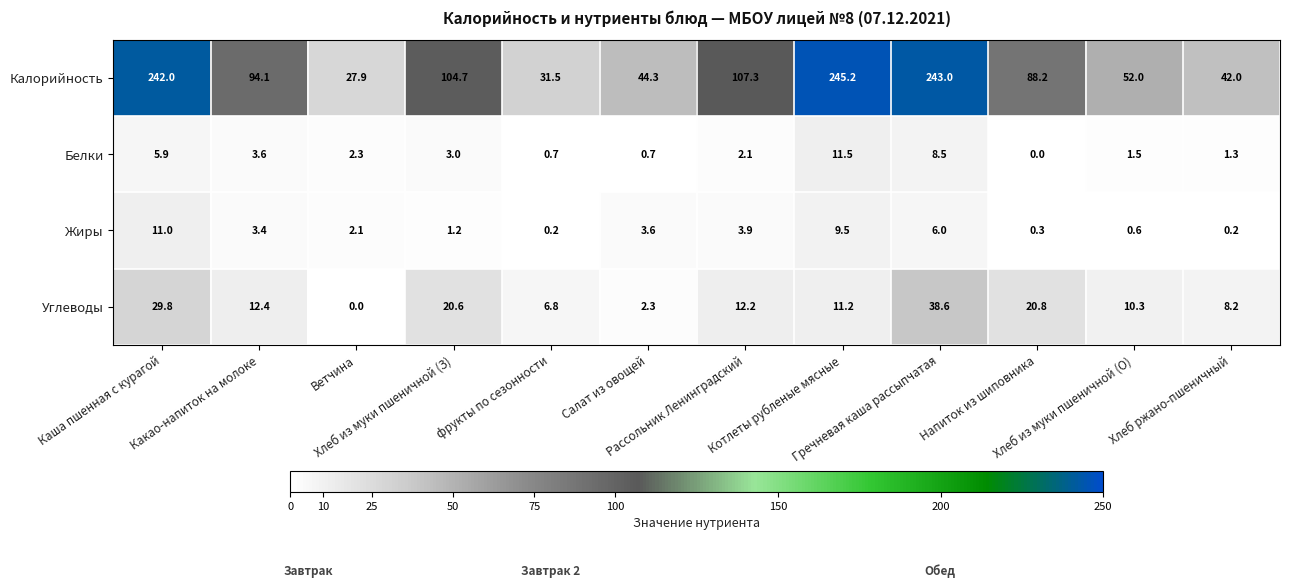

Which series has the widest spread of values?

Калорийность